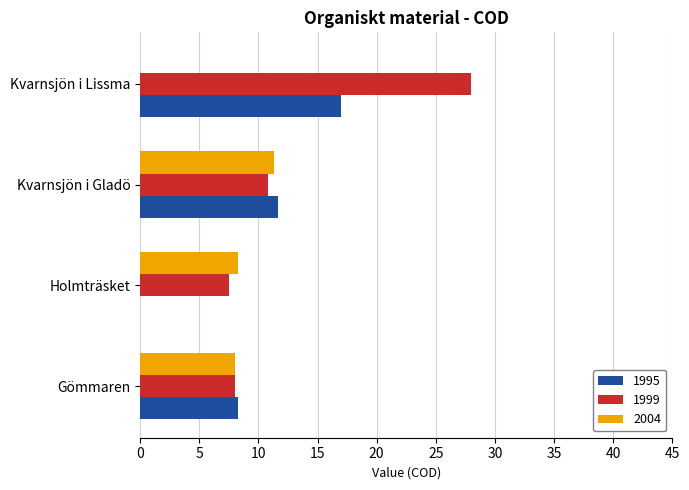

What is the sum of all 2004 values?

27.6